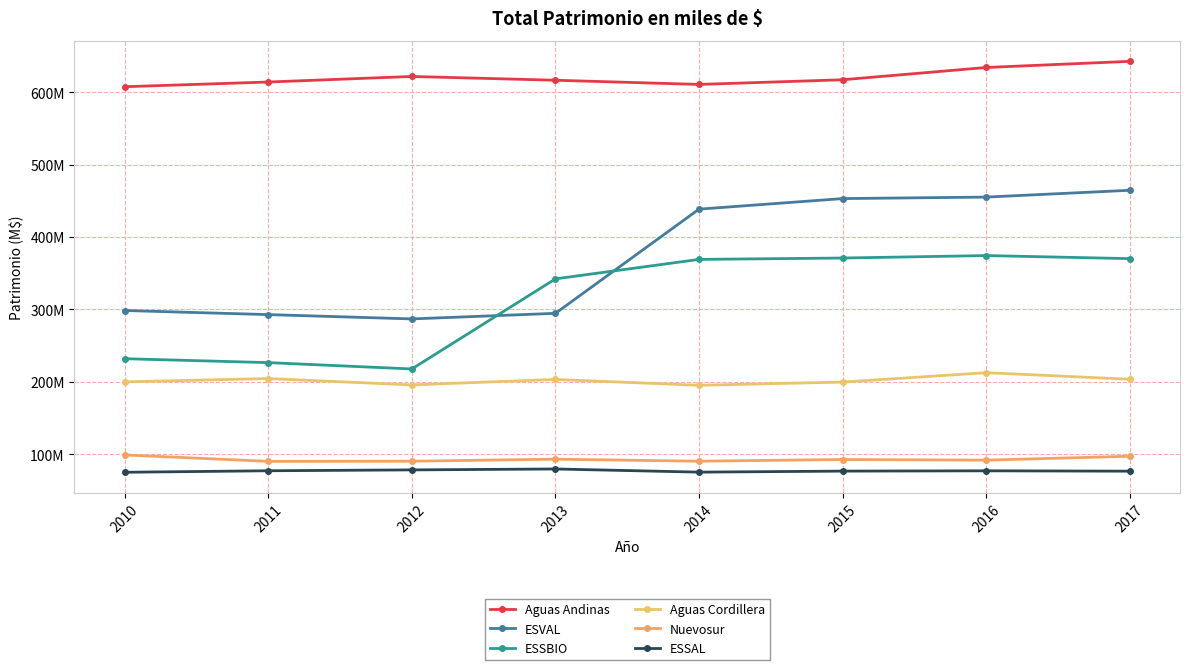

Is this an area chart (filled region under the line)?

No